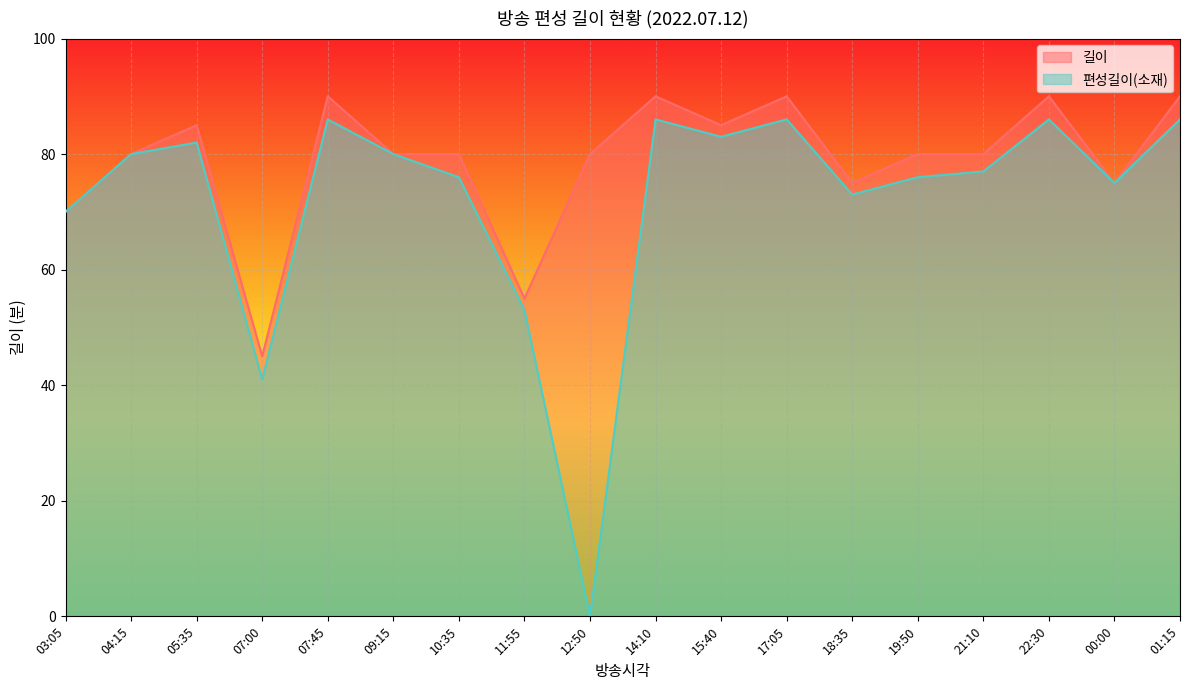

Which series has the largest total across all categories?

길이